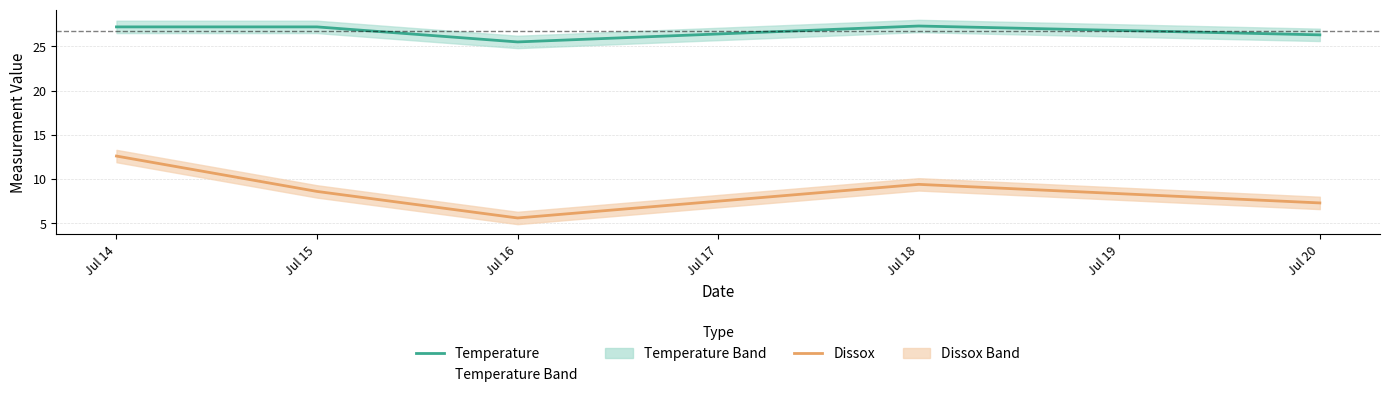

At which label does Dissox reach its peak?

Jul 14